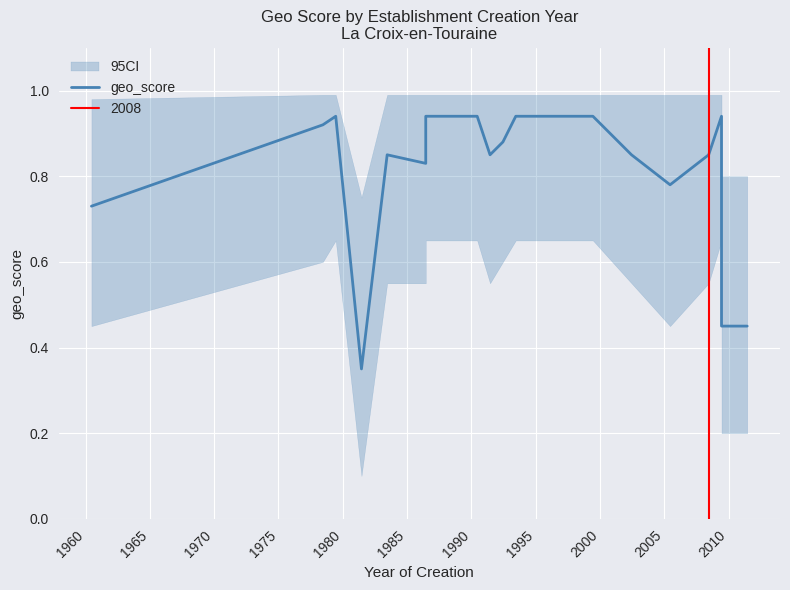

Count the values in the range 0 to 1.

19